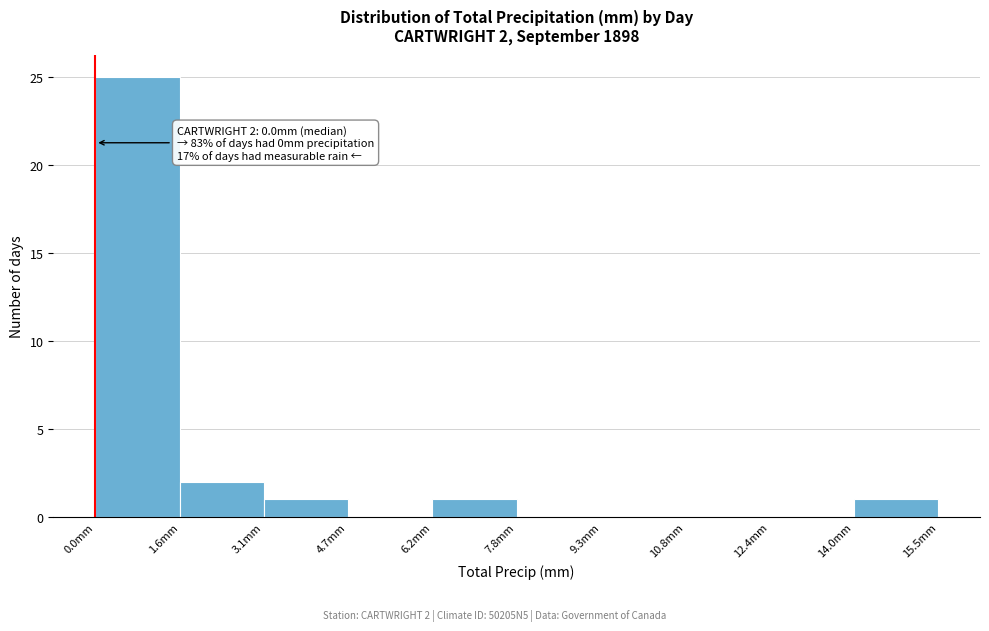

Over which range of the x-axis is the bar tallest?

0.00 to 1.55